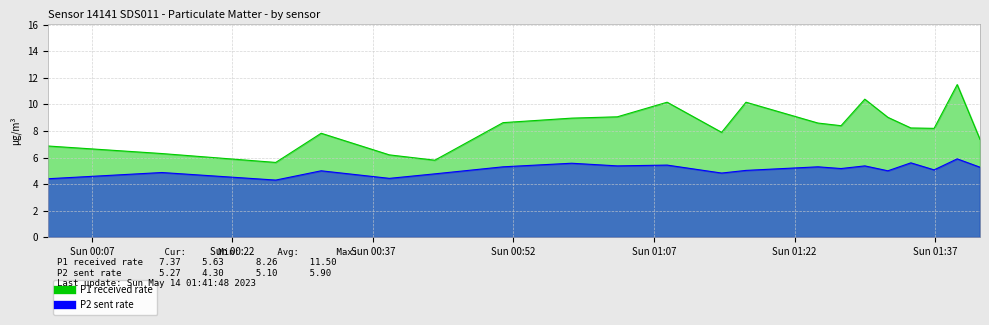

True or false: P2 and P1 intersect in this chart.

False